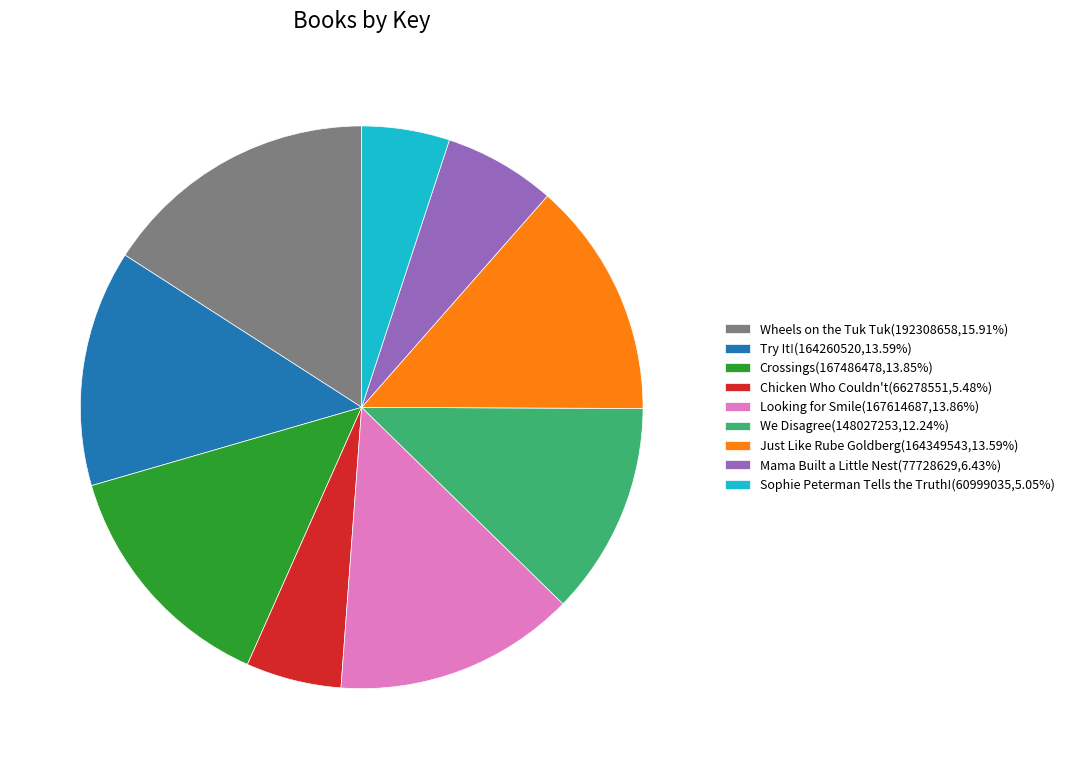

Approximately how many times larger is the value at Crossings compared to Mama Built a Little Nest?

2.2